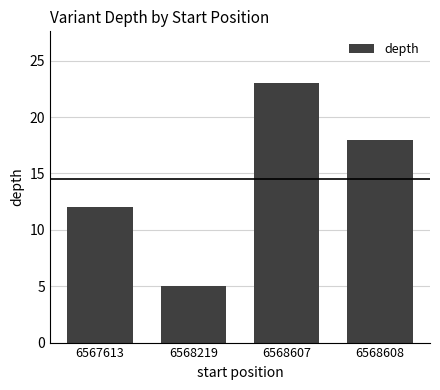

Reading right to left, what are all the values shown in this chart?

18	23	5	12